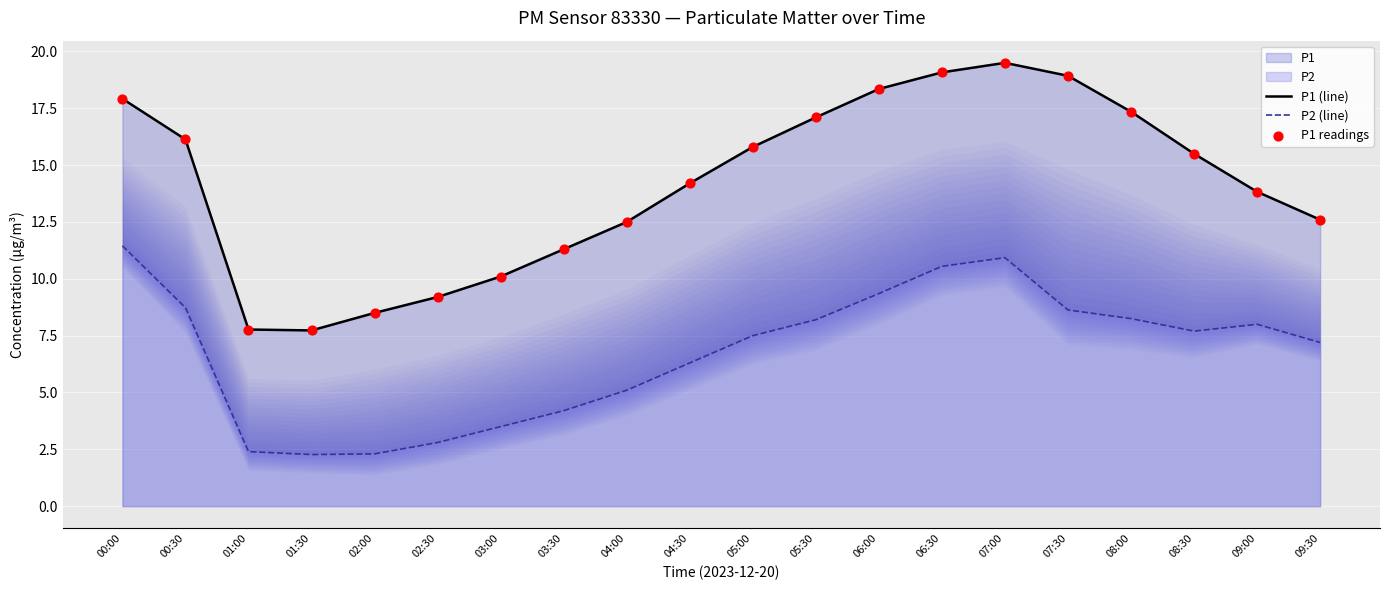

Which series reaches the maximum Y coordinate?

P1 (line)